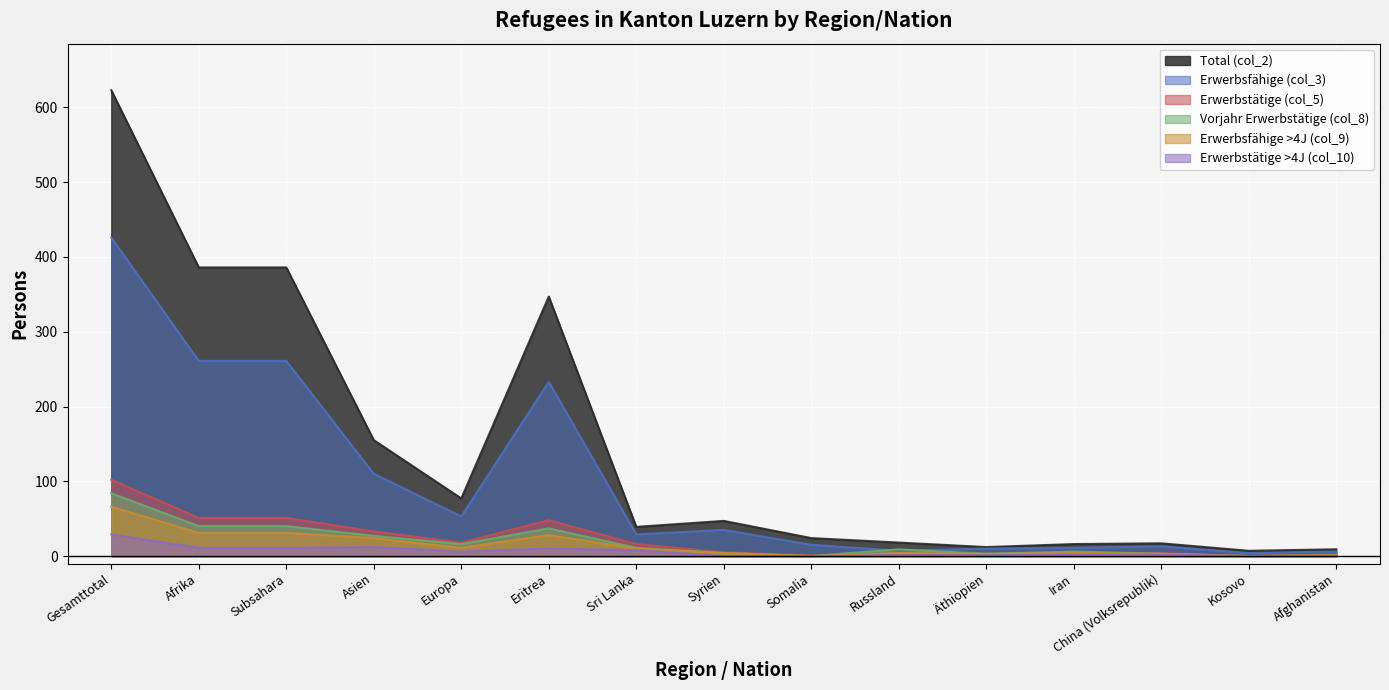

Reading right to left, what are all the values shown in this chart?

Total (col_2): Afghanistan=9	Kosovo=7	China (Volksrepublik)=17	Iran=16	Äthiopien=12	Russland=18	Somalia=24	Syrien=47	Sri Lanka=39	Eritrea=347	Europa=77	Asien=155	Subsahara=386	Afrika=386	Gesamttotal=623
Erwerbsfähige (col_3): Afghanistan=6	Kosovo=4	China (Volksrepublik)=13	Iran=11	Äthiopien=10	Russland=7	Somalia=15	Syrien=35	Sri Lanka=29	Eritrea=233	Europa=53	Asien=110	Subsahara=261	Afrika=261	Gesamttotal=426
Erwerbstätige (col_5): Afghanistan=2	Kosovo=0	China (Volksrepublik)=4	Iran=3	Äthiopien=2	Russland=1	Somalia=1	Syrien=5	Sri Lanka=16	Eritrea=48	Europa=18	Asien=33	Subsahara=51	Afrika=51	Gesamttotal=102
Vorjahr Erwerbstätige (col_8): Afghanistan=1	Kosovo=0	China (Volksrepublik)=3	Iran=6	Äthiopien=3	Russland=9	Somalia=0	Syrien=4	Sri Lanka=11	Eritrea=37	Europa=16	Asien=27	Subsahara=40	Afrika=40	Gesamttotal=84
Erwerbsfähige >4J (col_9): Afghanistan=1	Kosovo=0	China (Volksrepublik)=3	Iran=4	Äthiopien=3	Russland=4	Somalia=0	Syrien=4	Sri Lanka=10	Eritrea=28	Europa=11	Asien=24	Subsahara=31	Afrika=31	Gesamttotal=66
Erwerbstätige >4J (col_10): Afghanistan=0	Kosovo=0	China (Volksrepublik)=2	Iran=2	Äthiopien=1	Russland=1	Somalia=0	Syrien=0	Sri Lanka=8	Eritrea=10	Europa=6	Asien=12	Subsahara=11	Afrika=11	Gesamttotal=29